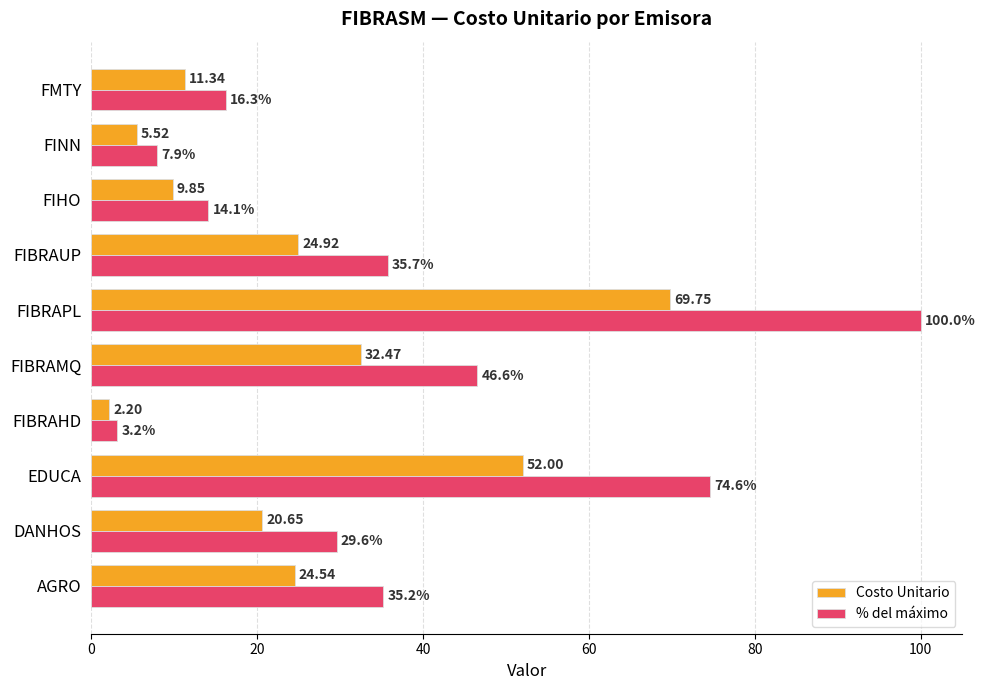

Rank the categories by Costo Unitario value from lowest to highest.

FIBRAHD, FINN, FIHO, FMTY, DANHOS, AGRO, FIBRAUP, FIBRAMQ, EDUCA, FIBRAPL